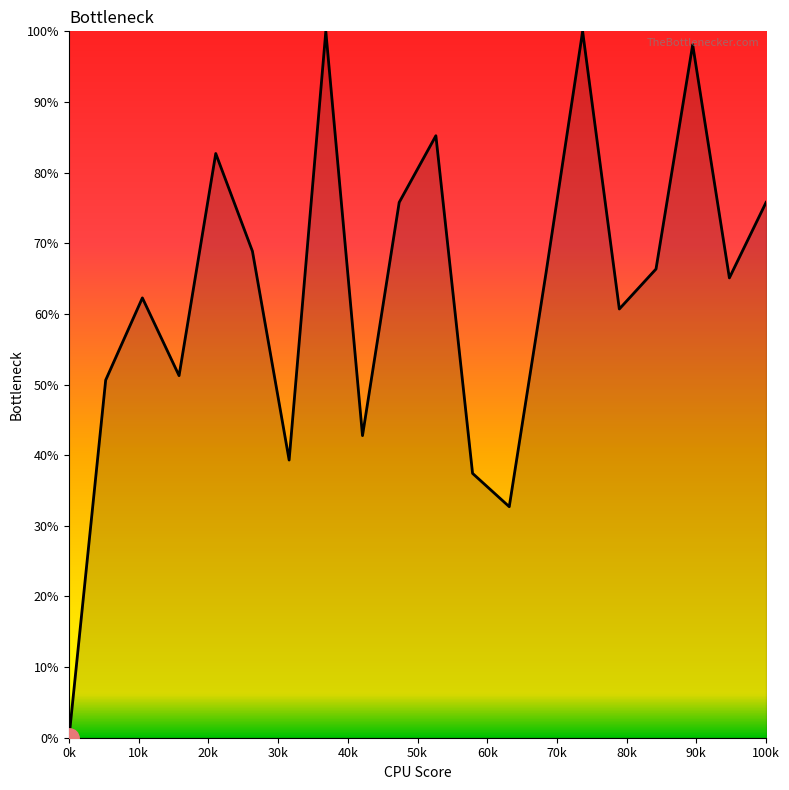

Which category has the lowest value across all series?

0k